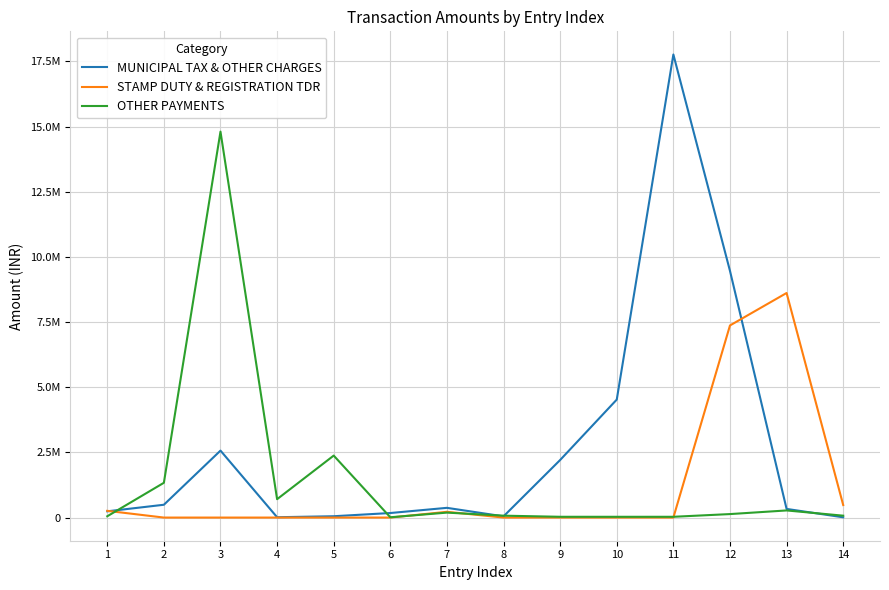

Between which two adjacent categories do OTHER PAYMENTS and STAMP DUTY & REGISTRATION TDR first intersect?

1 and 2